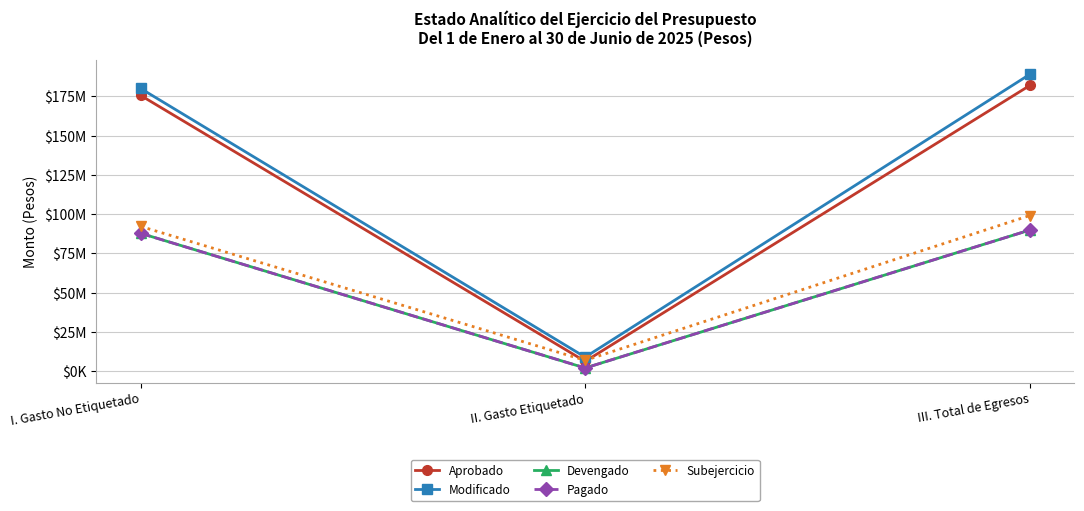

Does the chart have visible grid lines?

Yes